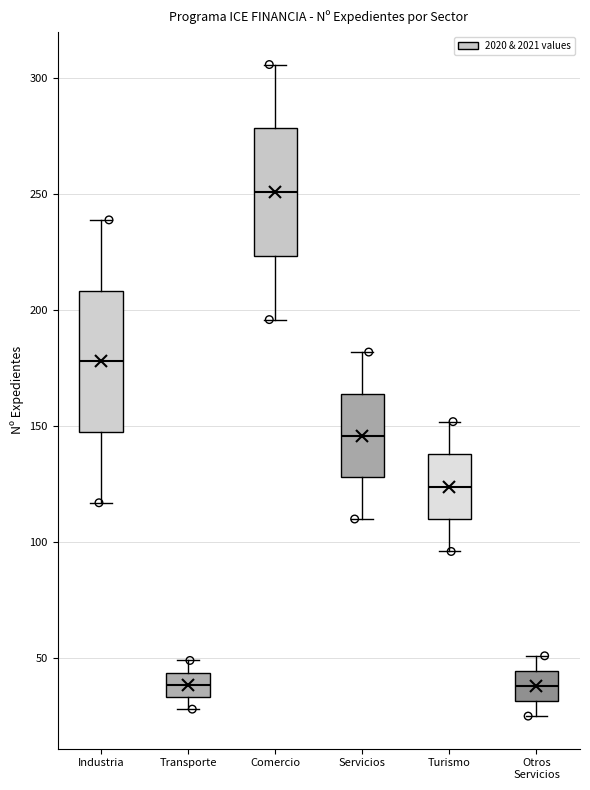

Reading left to right, transcribe this box plot: for each box, give where its median line is, the range the box spans, and where its two whiskers end, as read against the y-axis. The values are not printed on the chart, so give them approximately, as read against the axis.

Industria: median 180, box 150 to 210, whiskers 115 to 240
Transporte: median 40, box 35 to 45, whiskers 30 to 50
Comercio: median 250, box 225 to 280, whiskers 195 to 305
Servicios: median 145, box 130 to 165, whiskers 110 to 180
Turismo: median 125, box 110 to 140, whiskers 95 to 150
Otros Servicios: median 40, box 30 to 45, whiskers 25 to 50